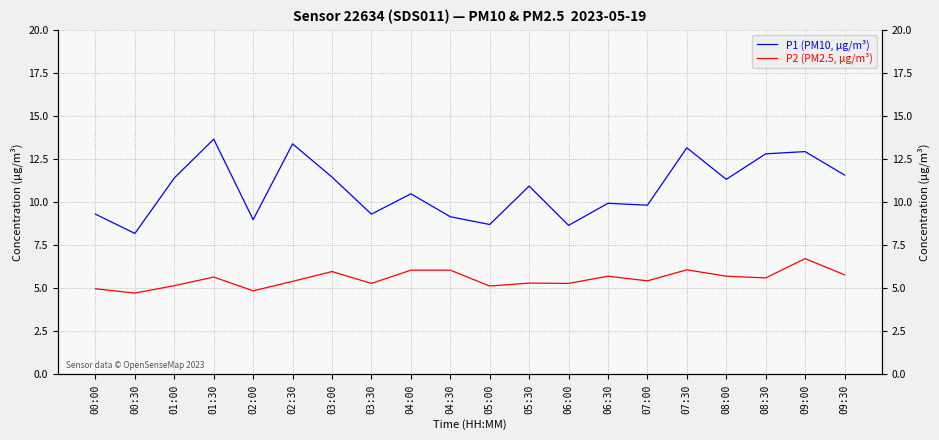

Reading left to right, list all the values displayed in this chart.

P1 (PM10, μg/m³): 00:00=9.3	00:30=8.2	01:00=11.4	01:30=13.7	02:00=9.0	02:30=13.4	03:00=11.4	03:30=9.3	04:00=10.5	04:30=9.2	05:00=8.7	05:30=10.9	06:00=8.7	06:30=9.9	07:00=9.8	07:30=13.2	08:00=11.3	08:30=12.8	09:00=12.9	09:30=11.6
P2 (PM2.5, μg/m³): 00:00=5.0	00:30=4.7	01:00=5.2	01:30=5.7	02:00=4.8	02:30=5.4	03:00=6.0	03:30=5.3	04:00=6.0	04:30=6.0	05:00=5.1	05:30=5.3	06:00=5.3	06:30=5.7	07:00=5.4	07:30=6.1	08:00=5.7	08:30=5.6	09:00=6.7	09:30=5.8